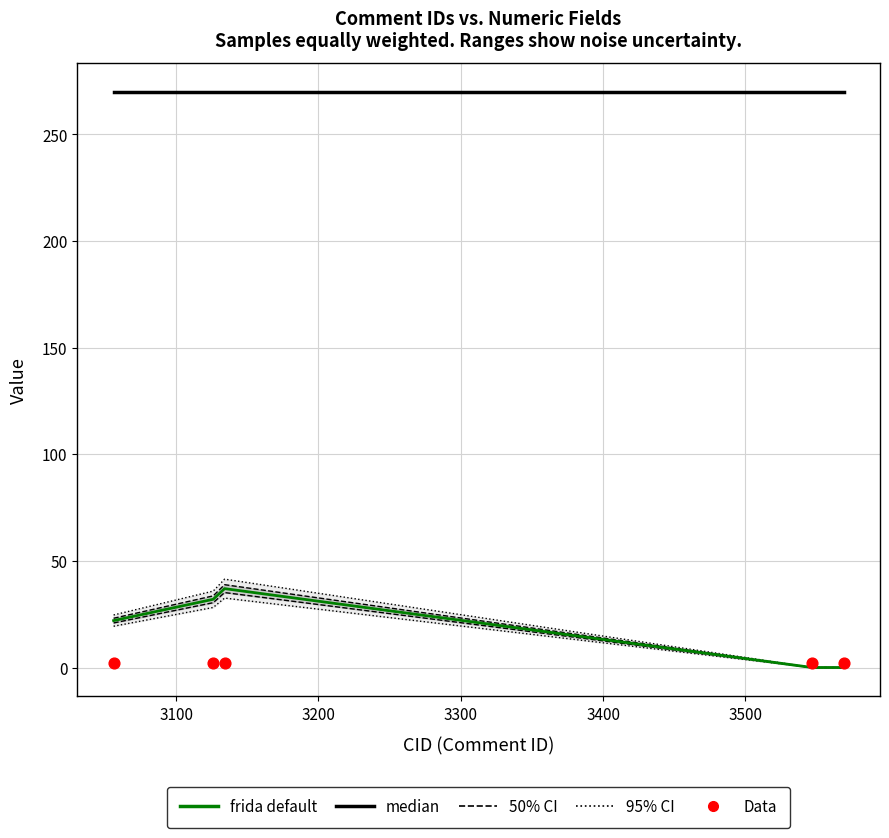

Is the value of median at 3000 greater than the value of Data at 3000?

Yes